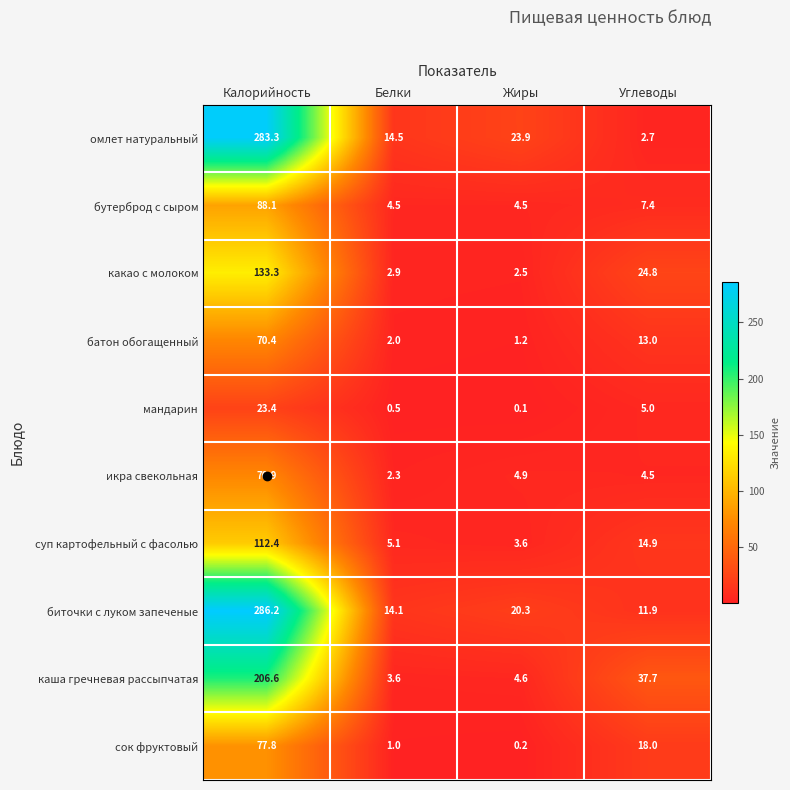

Which series has the largest total across all categories?

биточки с луком запеченые